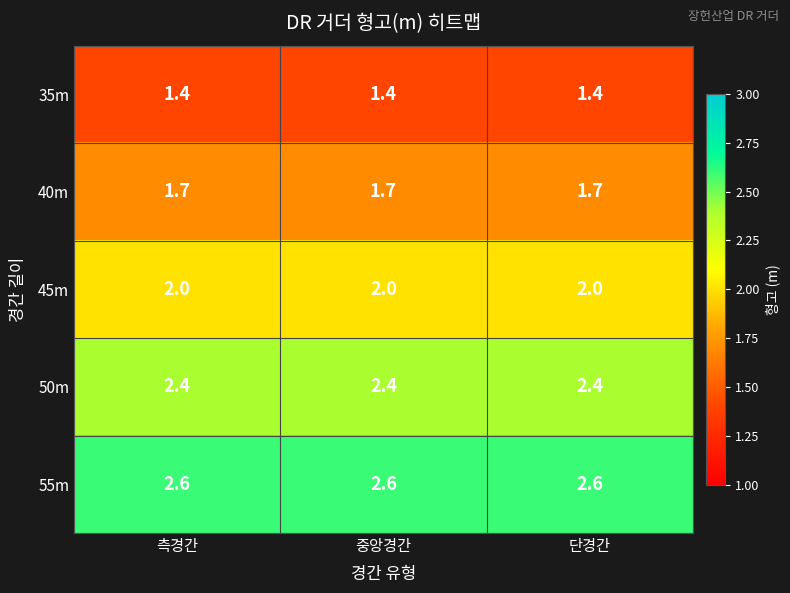

Which series has the largest total across all categories?

55m